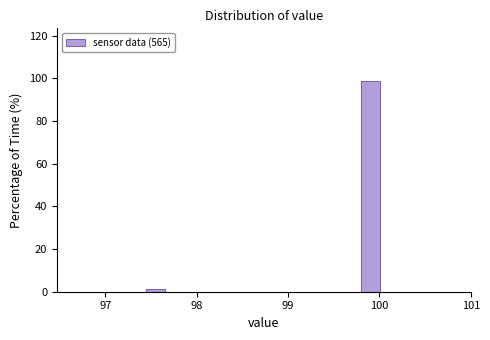

Around what value on the x-axis is the tallest bar? Give the approximate position of its centre, as read against the axis.

99.9